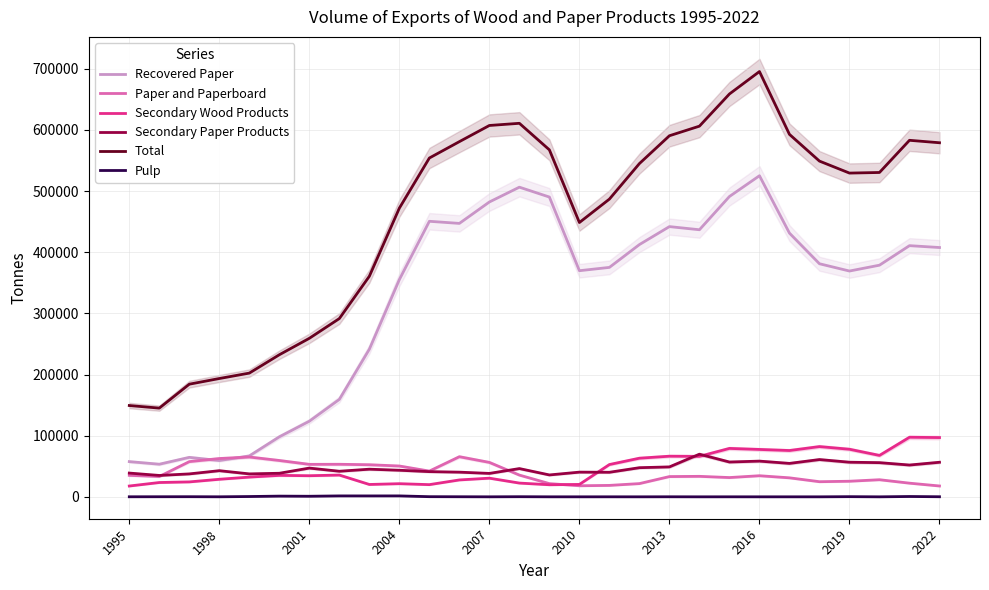

What is the lowest value of the Total series?

145041